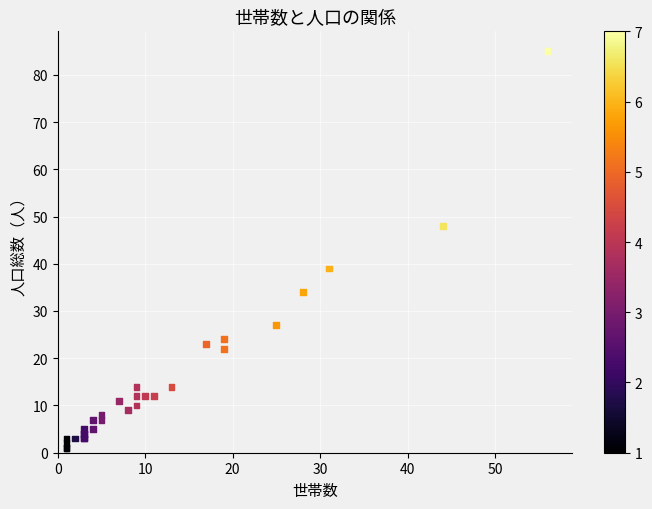

What Y value in the scatter plot is closest to 43?

39